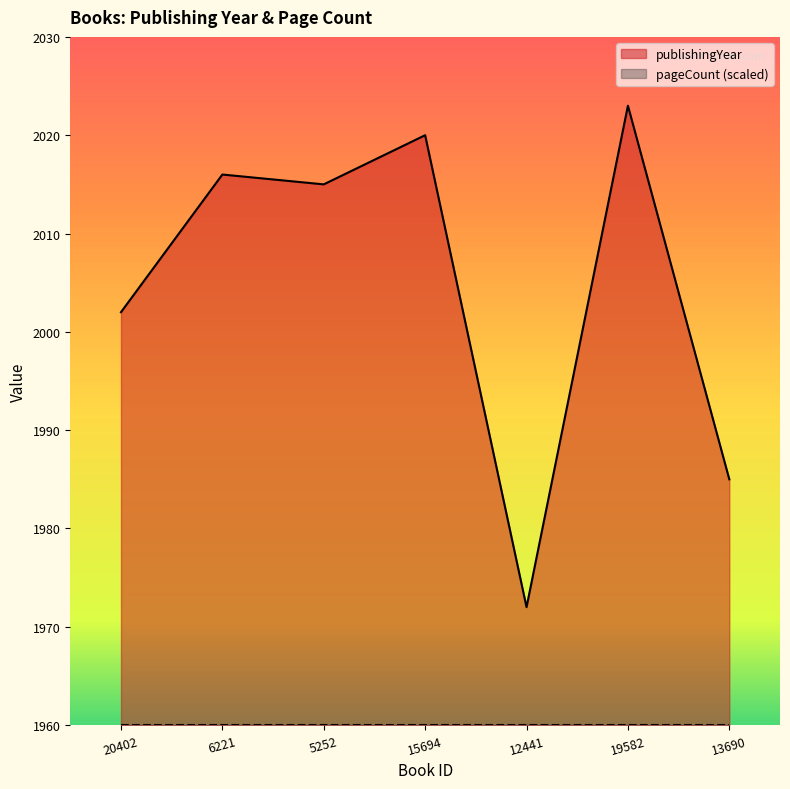

How many lines are shown in the chart?

2